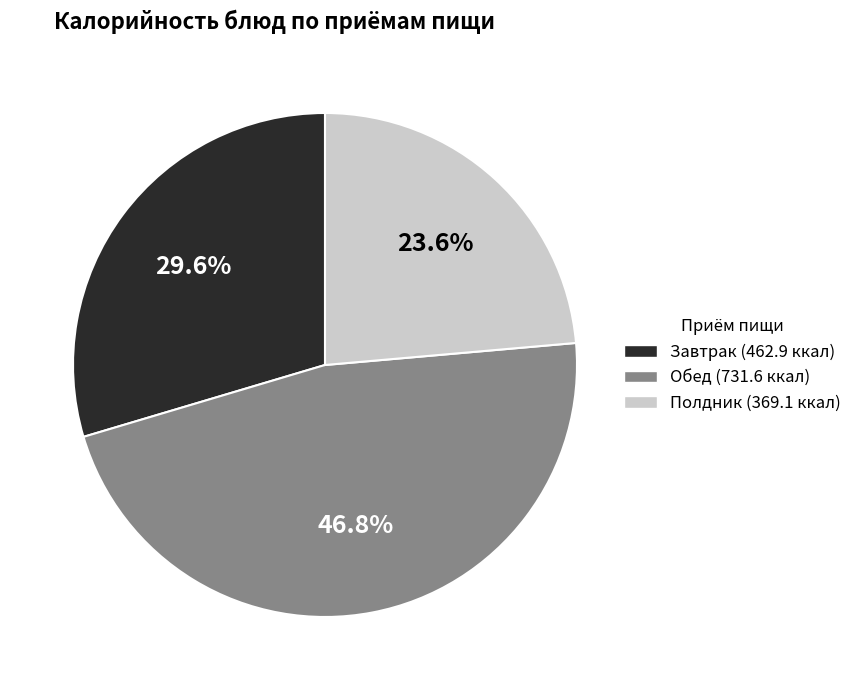

Count the number of slices in the pie.

3